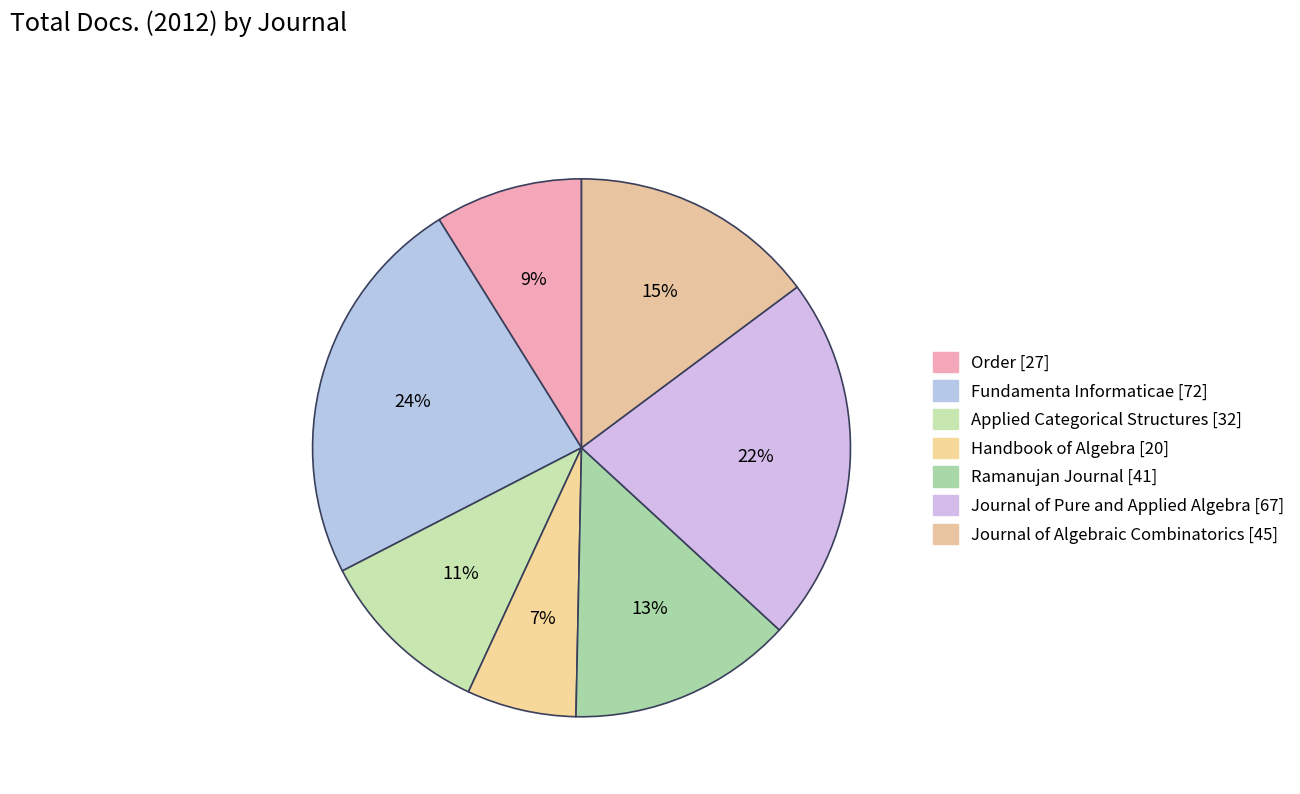

What is the largest slice in the pie chart?

Fundamenta Informaticae [72]